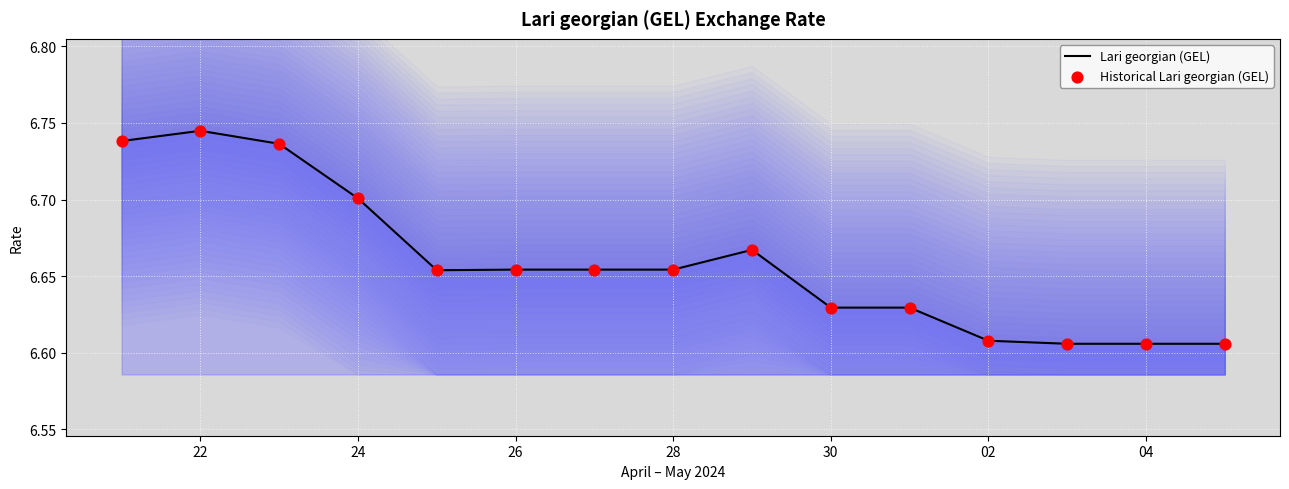

Which series contains the lowest Y value?

Lari georgian (GEL)